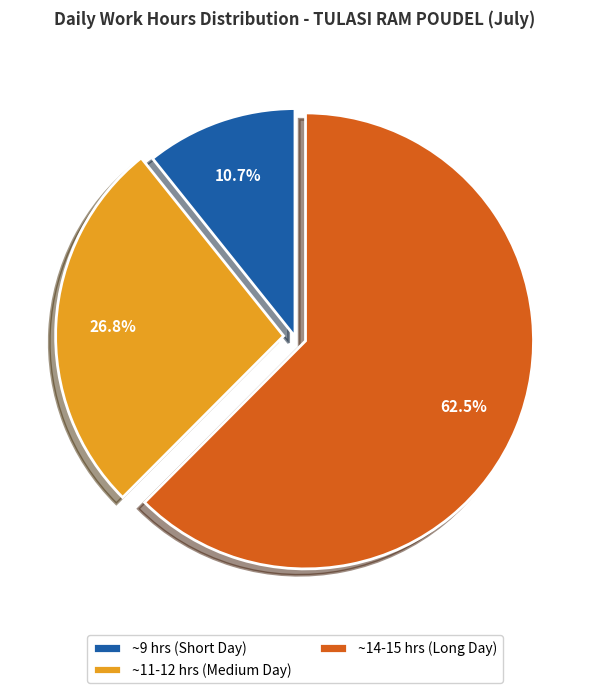

Do ~14-15 hrs (Long Day) and ~11-12 hrs (Medium Day) together represent more than half of the pie?

Yes